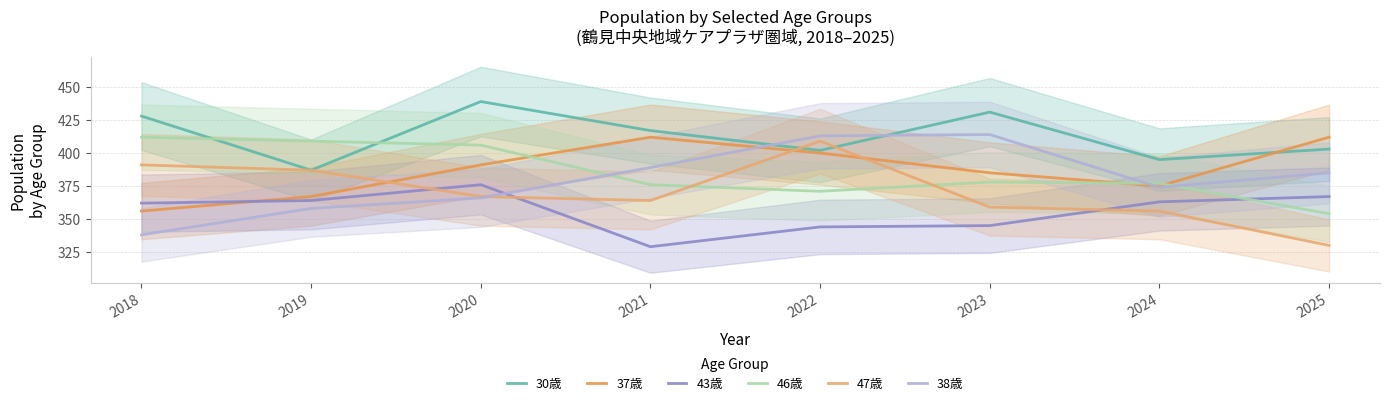

What is the total value across all series at 2020?

2345